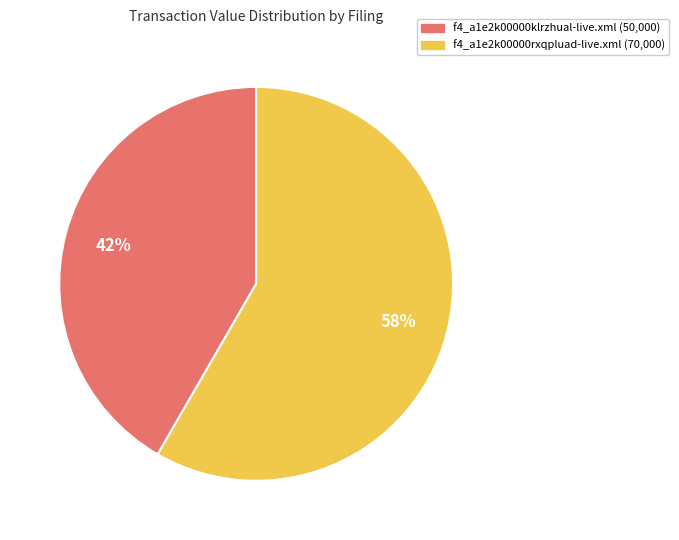

To the nearest percent, what percentage of the pie is f4_a1e2k00000rxqpluad-live.xml?

58%